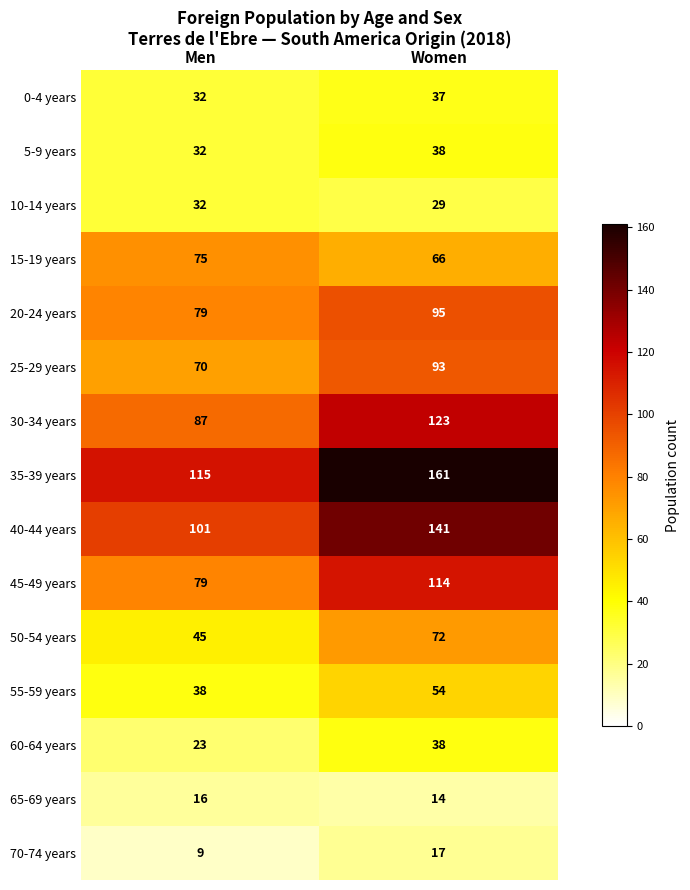

Between Men and Women, which series saw the biggest shift?

35-39 years